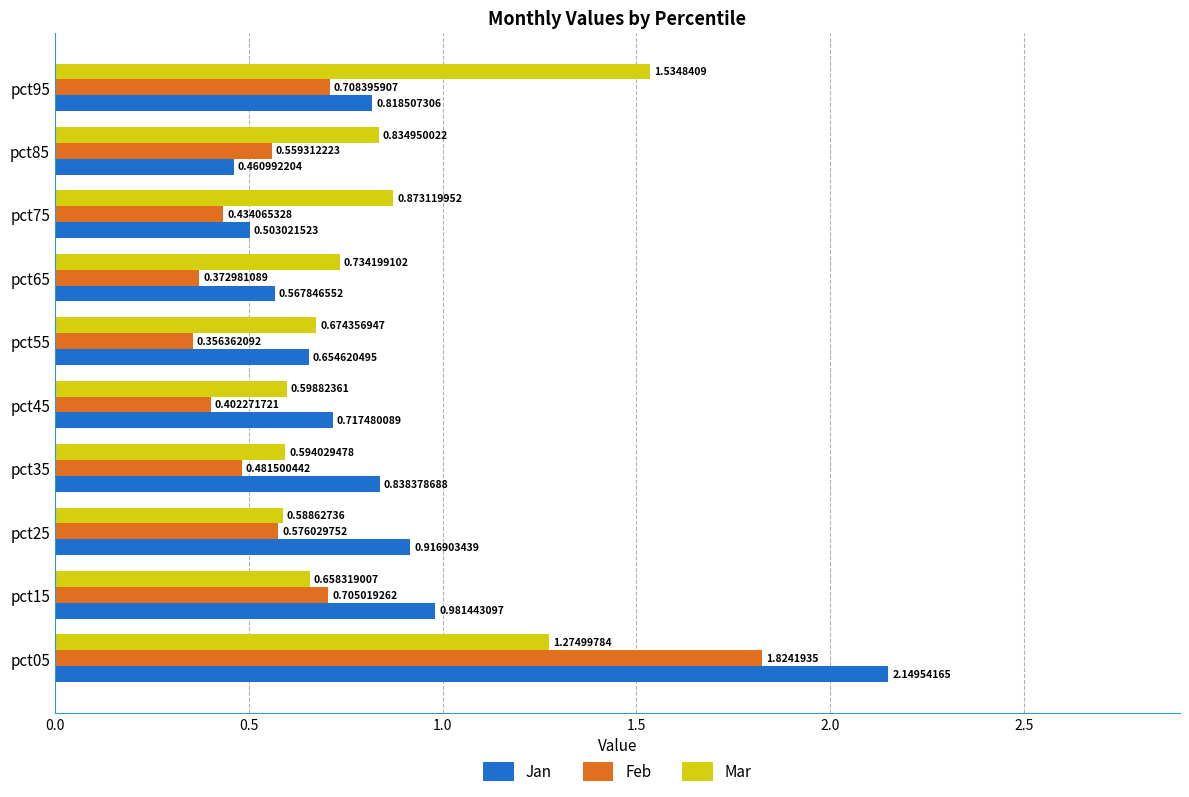

At how many categories does at least one series exceed 1?

2